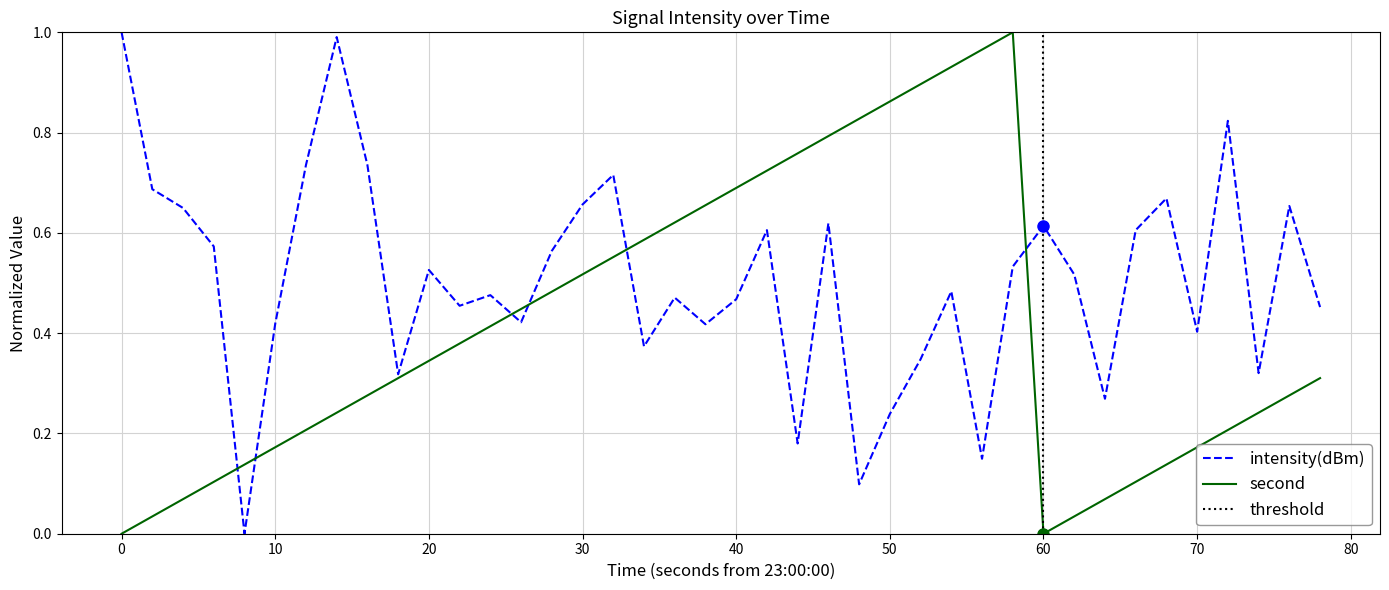

True or false: intensity(dBm) has a value of 0.3 at 40.

False